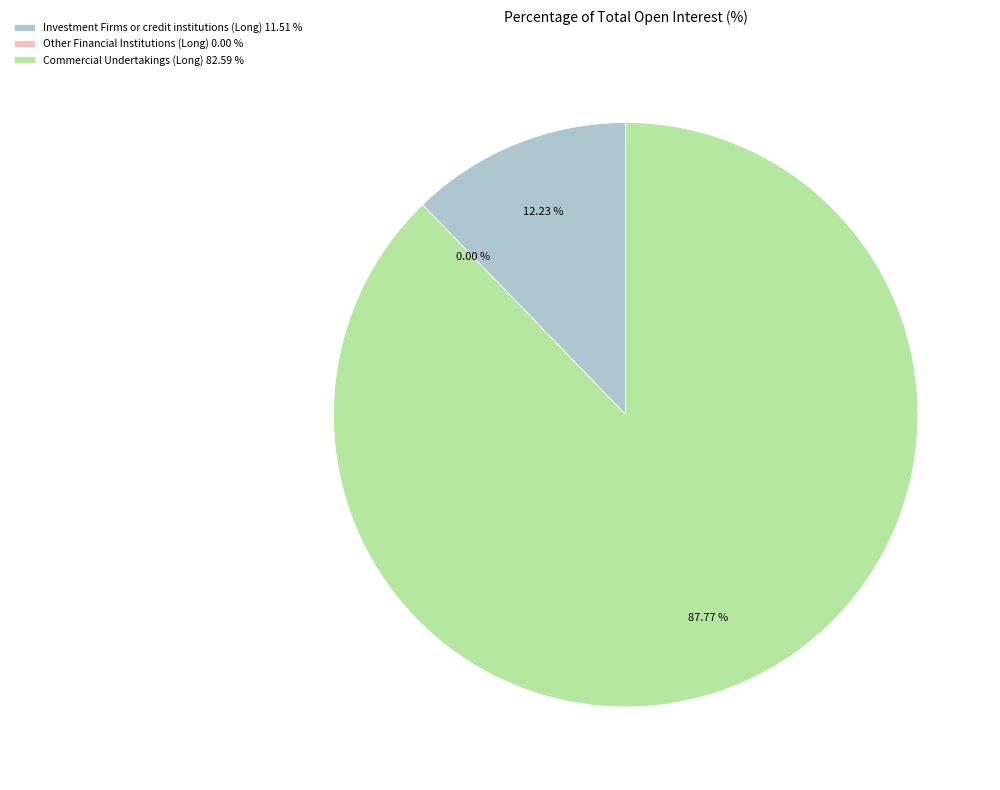

Is the sum of Investment Firms or credit institutions (Long) and Other Financial Institutions (Long) greater than half?

No